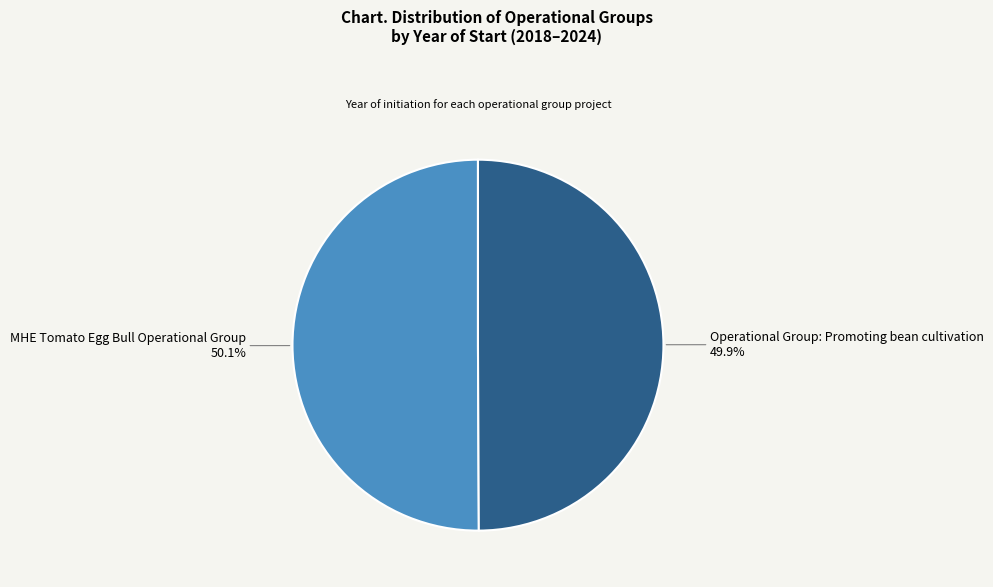

How many segments does this pie chart have?

2